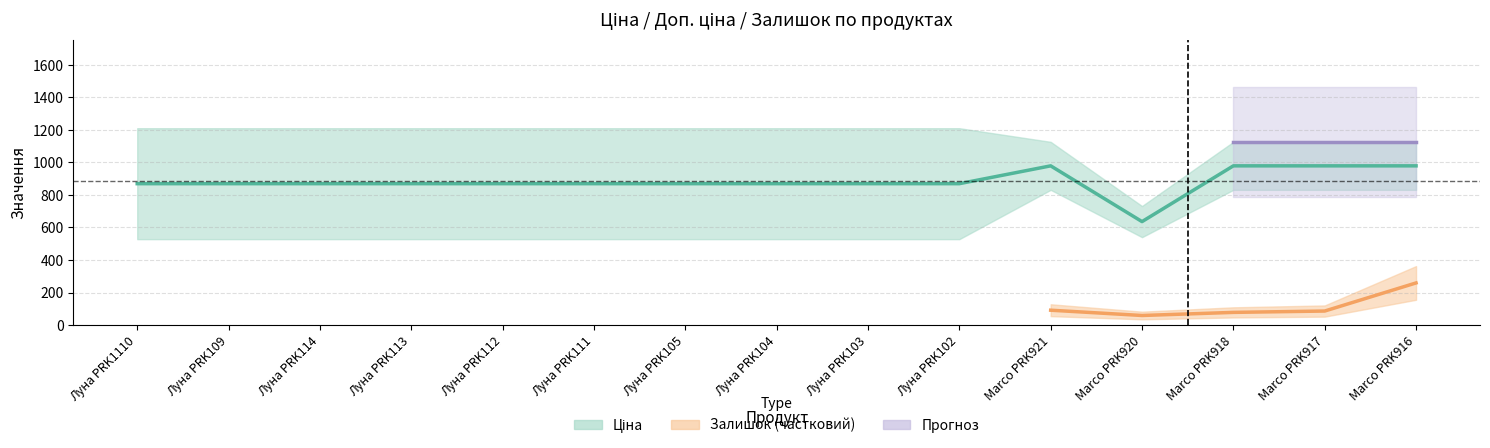

Is it true that Залишок equals 1216.9 at Луна PRK105?

False